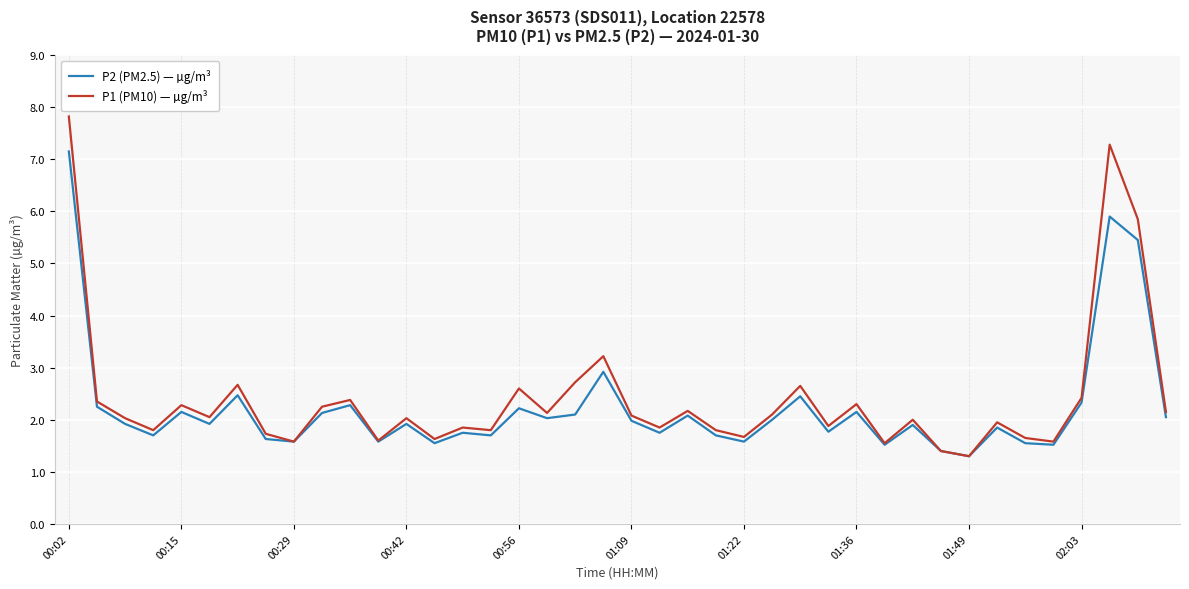

Which series has the largest range (max minus min)?

P1 (PM10) — µg/m³